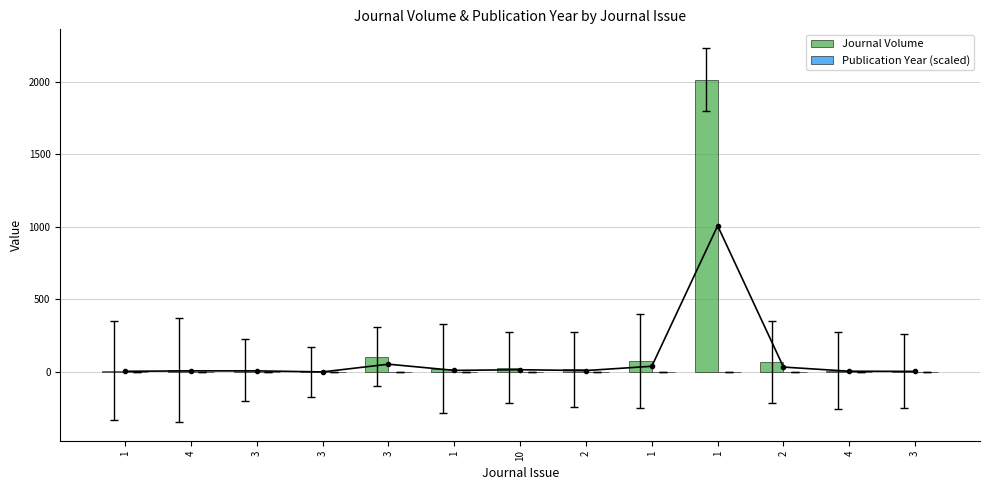

How many bars are there in total?

26